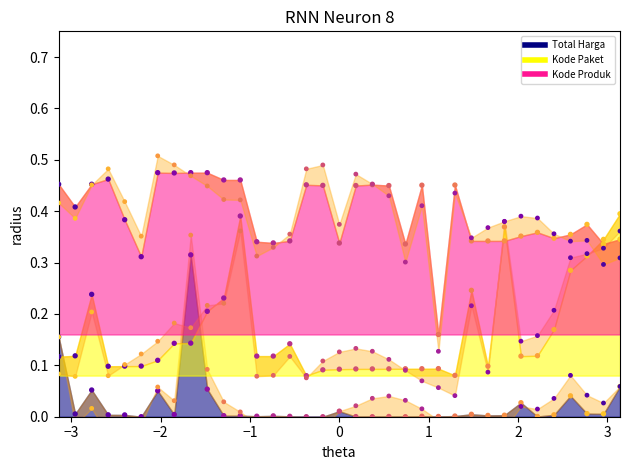

What are all the series names shown in the legend?

Total Harga, Kode Paket, Kode Produk